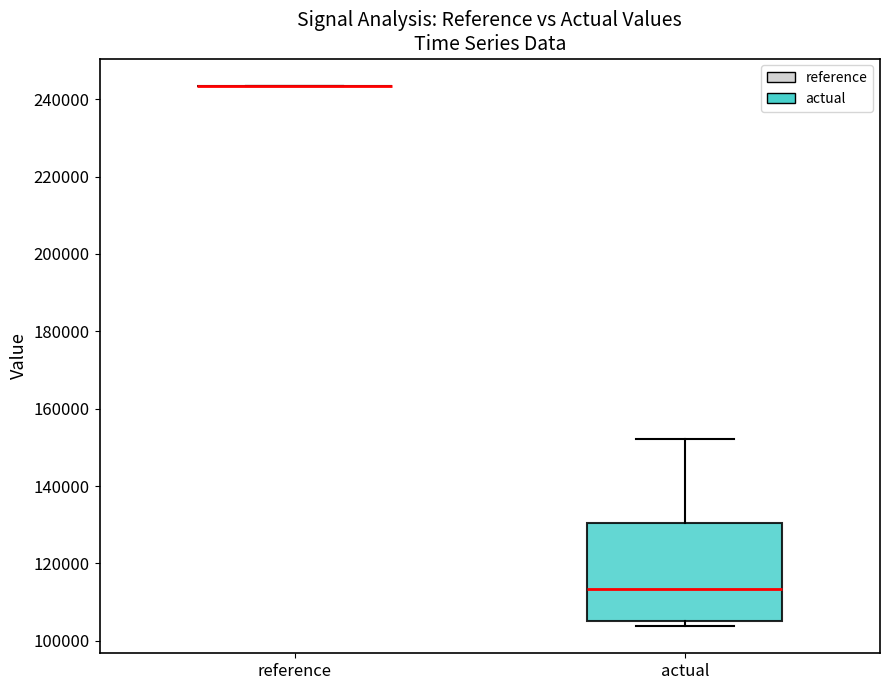

Where does the upper whisker of the box for actual end on the y-axis? The values are not printed on the chart, so give them approximately, as read against the axis.

152000